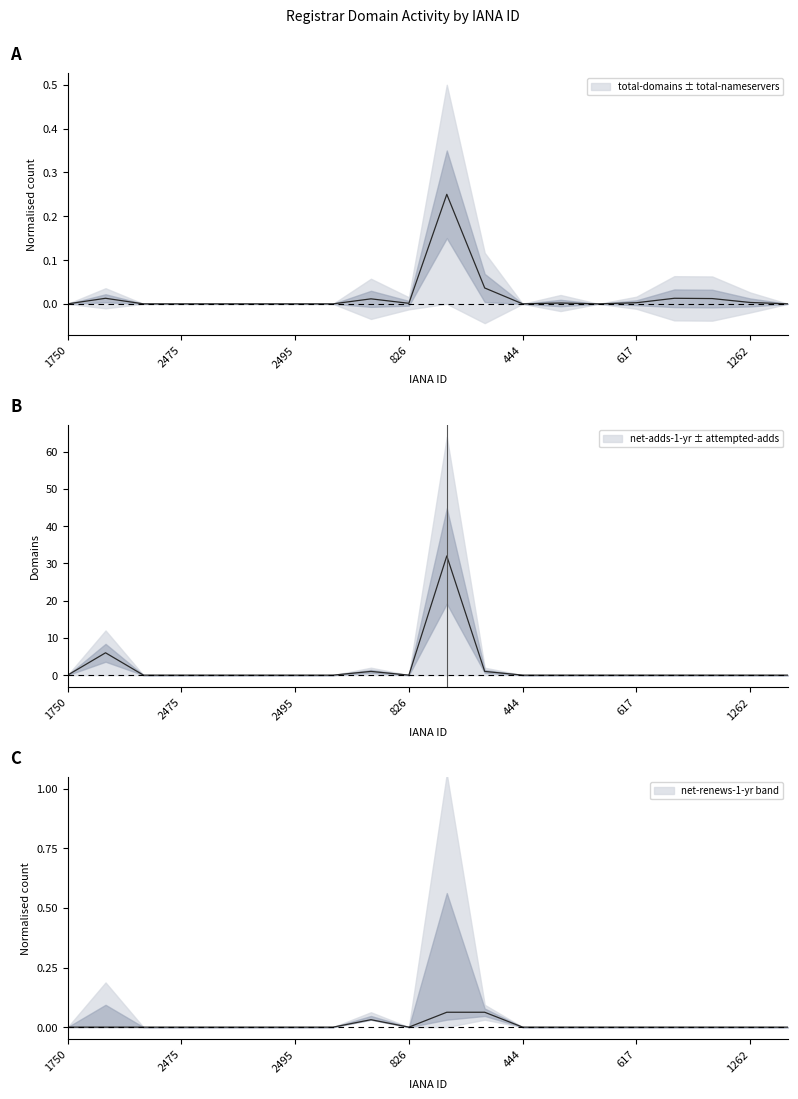

After their last crossing, which series has the higher values: total-domains or net-adds-1-yr?

net-adds-1-yr